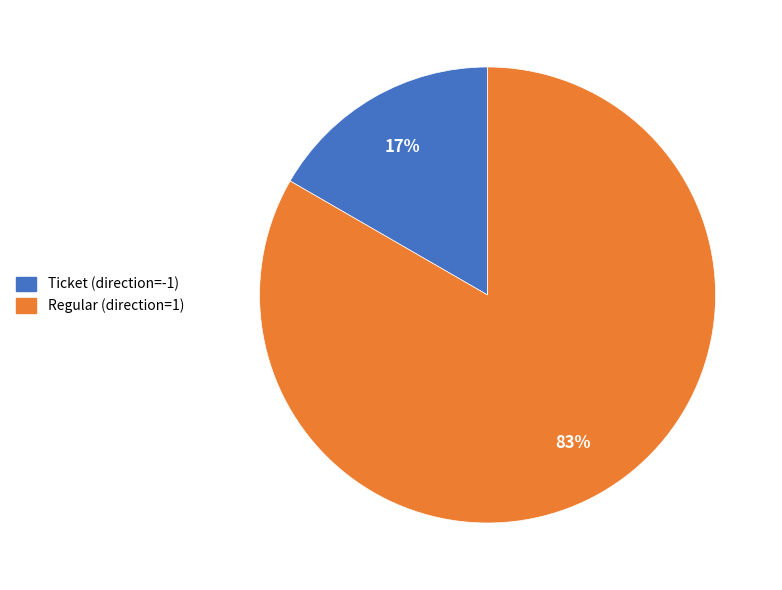

What is the largest slice in the pie chart?

Regular (direction=1)